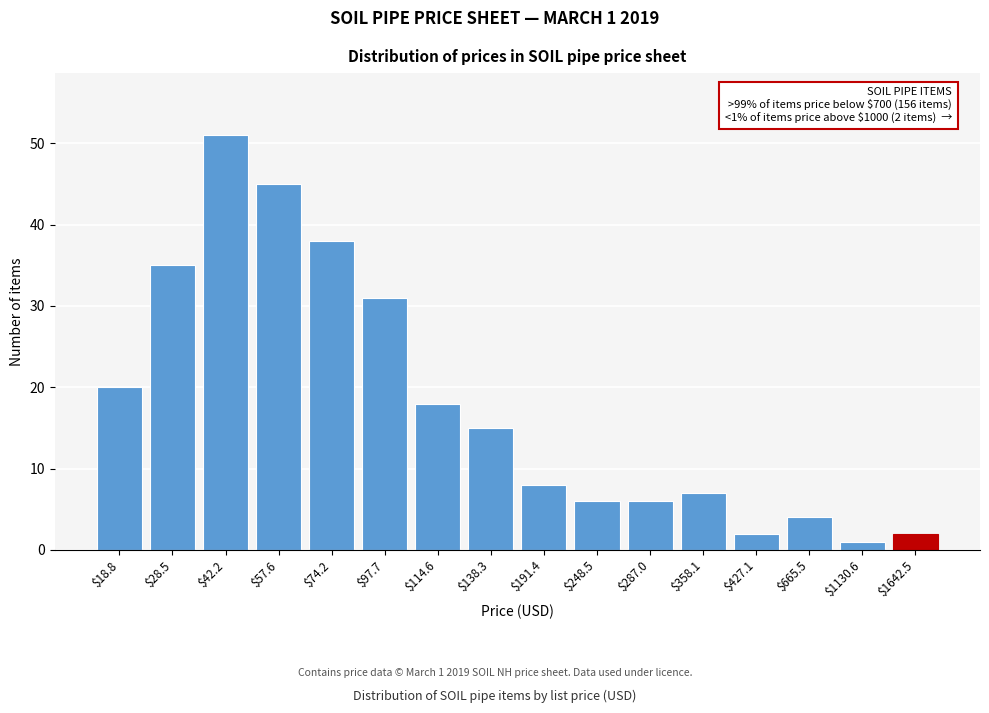

Reading left to right, what are all the values shown in this chart?

20	35	51	45	38	31	18	15	8	6	6	7	2	4	1	2